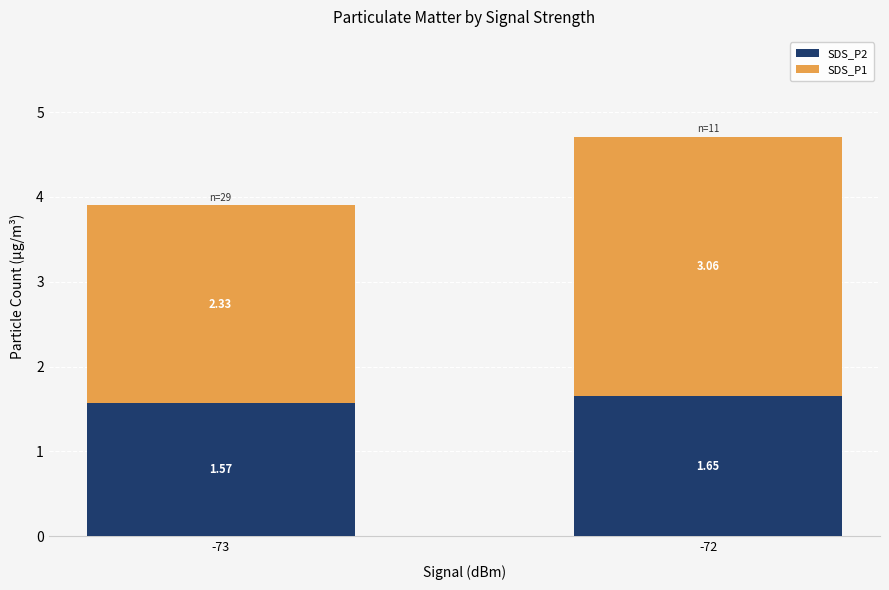

What is the total value across all series at -72?

4.7